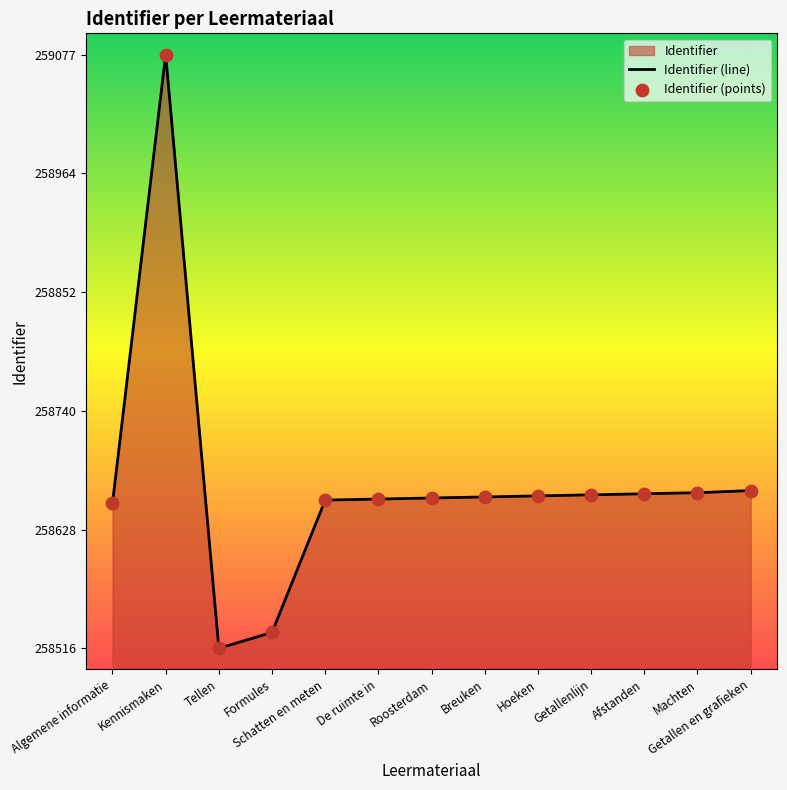

What is the change in value from Roosterdam to Getallen en grafieken?

+7